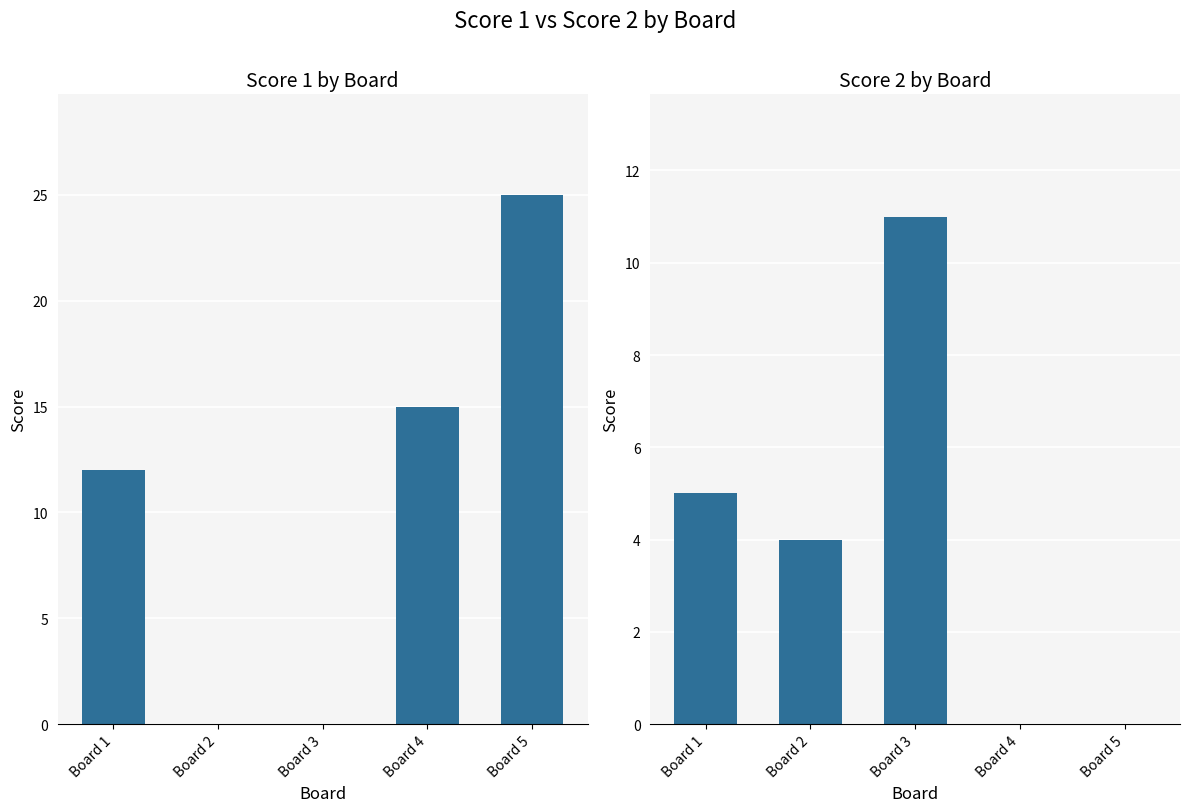

At which label is Score 2 closest to 5?

Board 1